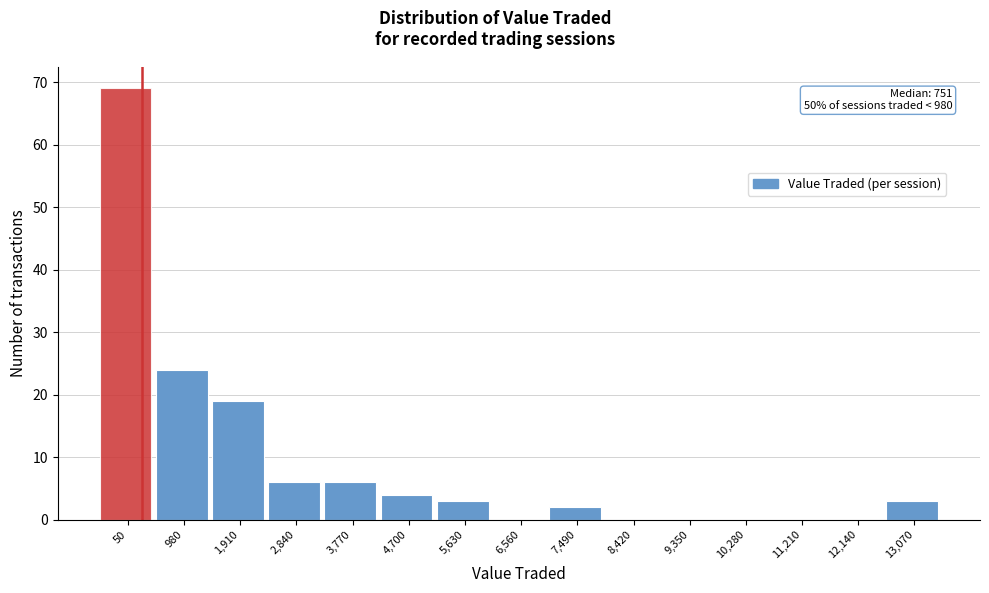

Reading left to right, list all the values displayed in this chart.

50=69	980=24	1,910=19	2,840=6	3,770=6	4,700=4	5,630=3	6,560=0	7,490=2	8,420=0	9,350=0	10,280=0	11,210=0	12,140=0	13,070=3